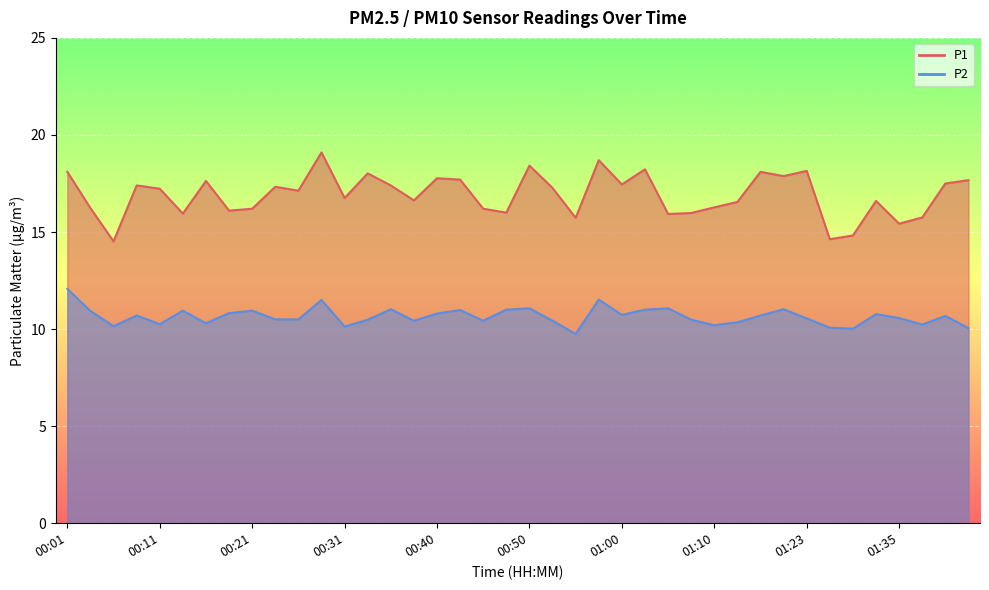

Reading right to left, list all the values displayed in this chart.

P1: 01:42=17.7	01:40=17.5	01:37=15.8	01:35=15.4	01:33=16.6	01:30=14.8	01:28=14.6	01:23=18.1	01:20=17.9	01:17=18.1	01:15=16.6	01:10=16.3	01:07=16.0	01:05=15.9	01:02=18.2	01:00=17.4	00:57=18.7	00:55=15.7	00:52=17.3	00:50=18.4	00:48=16.0	00:45=16.2	00:43=17.7	00:40=17.8	00:38=16.6	00:35=17.4	00:33=18.0	00:31=16.8	00:28=19.1	00:26=17.1	00:23=17.3	00:21=16.2	00:18=16.1	00:16=17.6	00:14=15.9	00:11=17.2	00:09=17.4	00:06=14.5	00:04=16.2	00:01=18.1
P2: 01:42=10.1	01:40=10.7	01:37=10.2	01:35=10.6	01:33=10.8	01:30=10.0	01:28=10.1	01:23=10.6	01:20=11.0	01:17=10.7	01:15=10.3	01:10=10.2	01:07=10.5	01:05=11.1	01:02=11.0	01:00=10.7	00:57=11.5	00:55=9.8	00:52=10.4	00:50=11.1	00:48=11.0	00:45=10.4	00:43=11.0	00:40=10.8	00:38=10.4	00:35=11.0	00:33=10.5	00:31=10.1	00:28=11.5	00:26=10.5	00:23=10.5	00:21=10.9	00:18=10.8	00:16=10.3	00:14=10.9	00:11=10.2	00:09=10.7	00:06=10.2	00:04=10.9	00:01=12.1